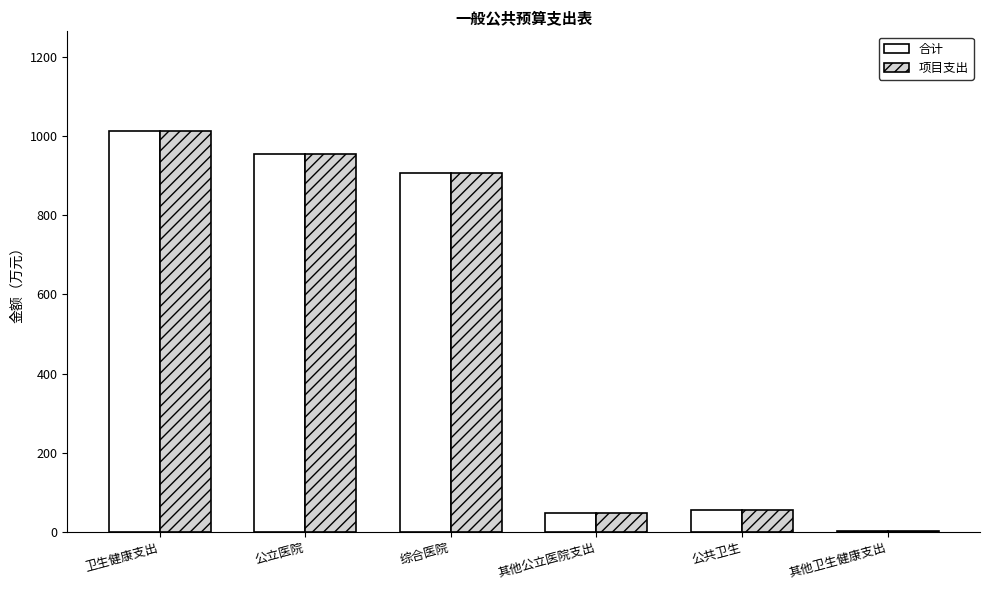

What is the total value across all series at 其他公立医院支出?

92.8